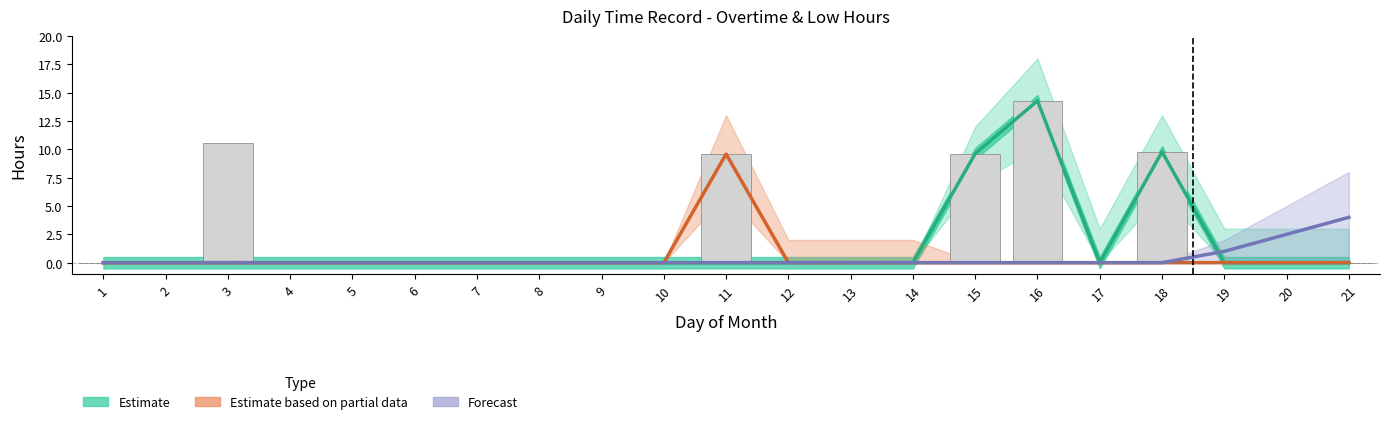

Count the Estimate based on partial data values in the range 0 to 1.

20